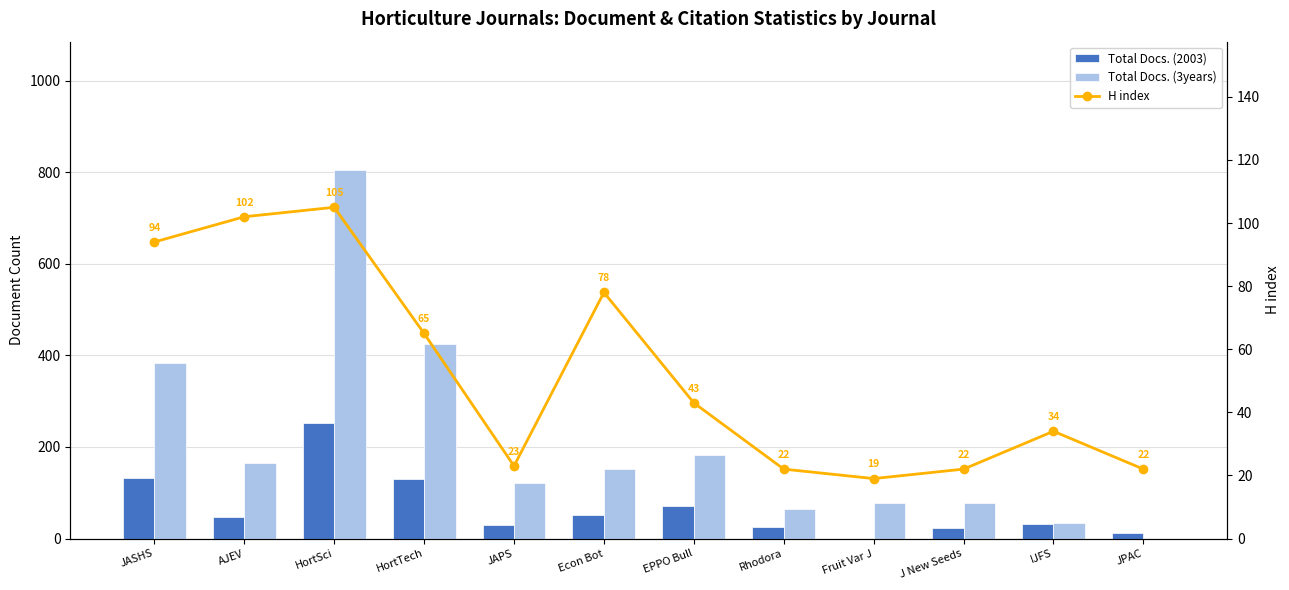

At which category does the chart reach its minimum across all series?

Fruit Var J